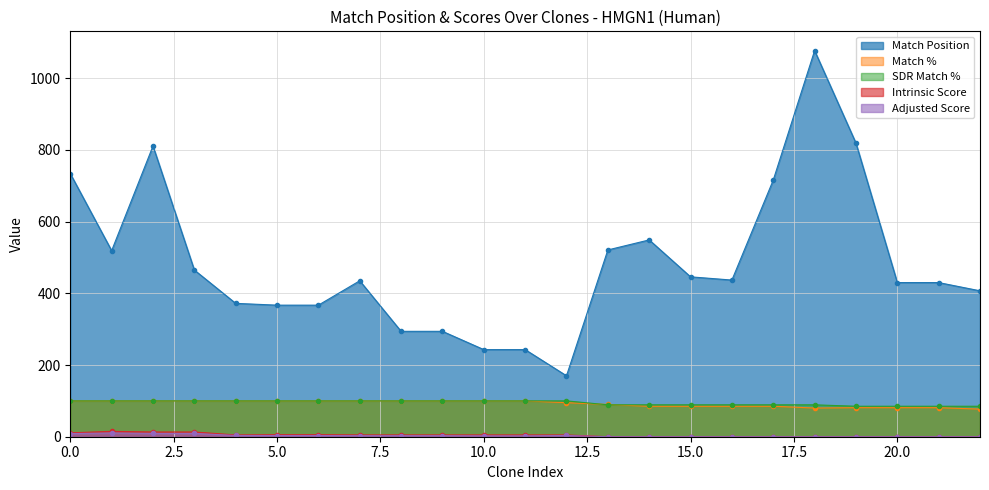

Which series has the largest range (max minus min)?

Match Position